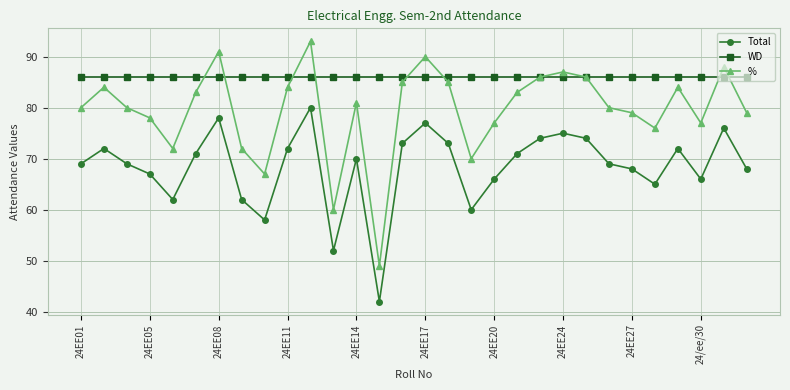

Is this an area chart (filled region under the line)?

No